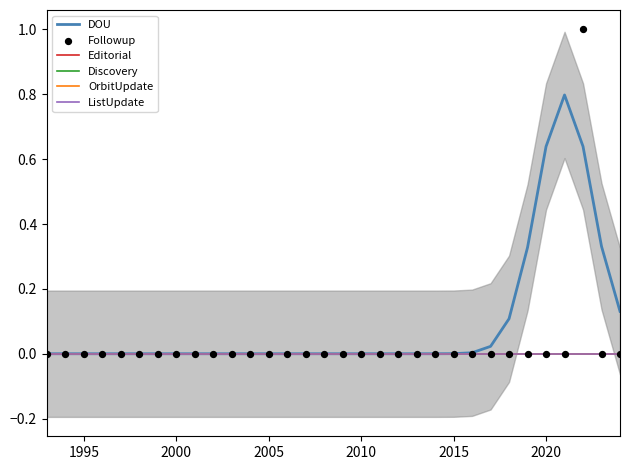

Which series has the widest spread of Y values?

Followup